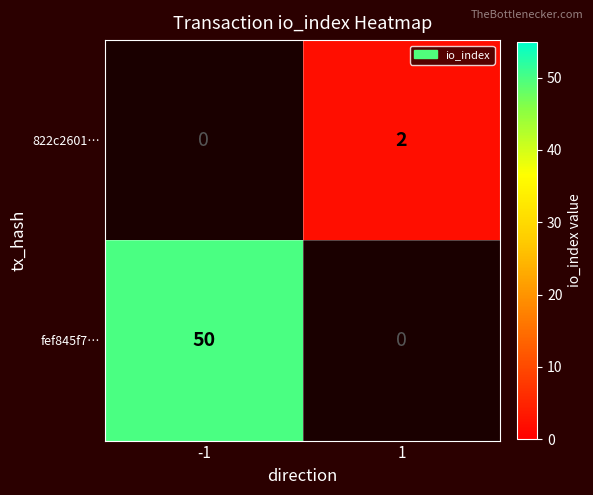

The value of fef845f7… at 1 is 0. True or false?

True